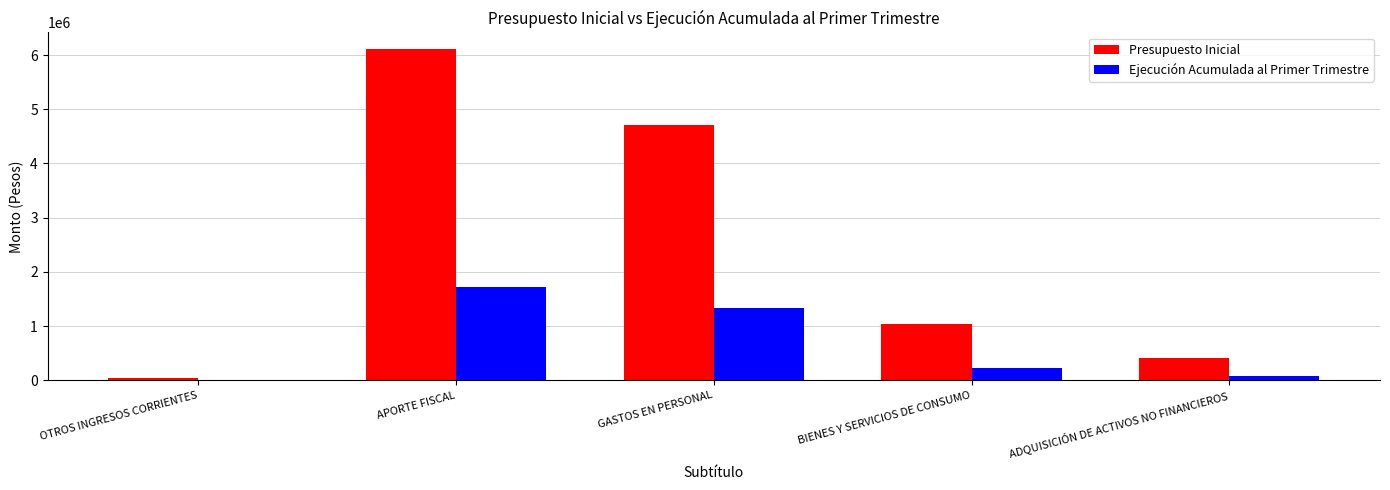

What is the spread (max minus min) of values at APORTE FISCAL?

4395551